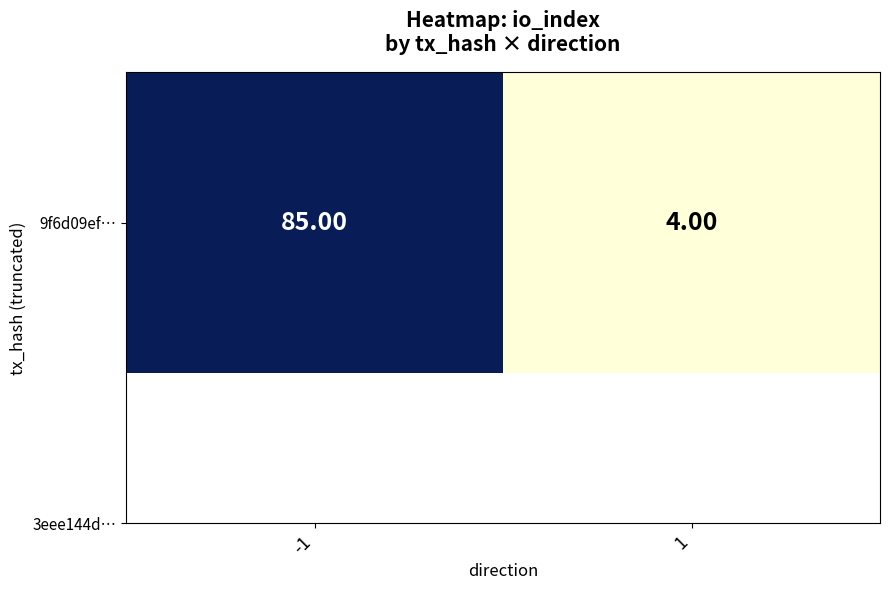

What is the change in value from -1 to 1?

-81